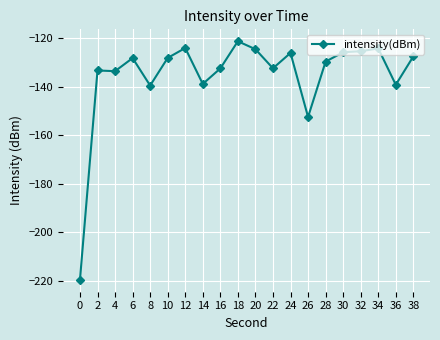

Is it true that the value at 12 is -124.1?

True